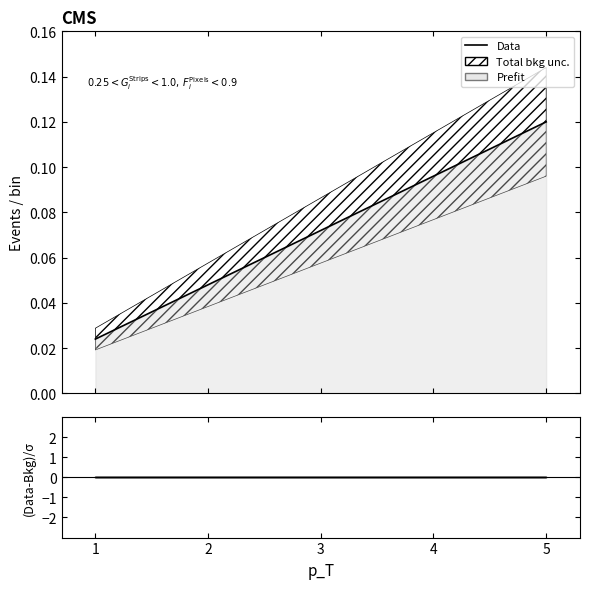

Which series changed the most between 4 and 5?

Data